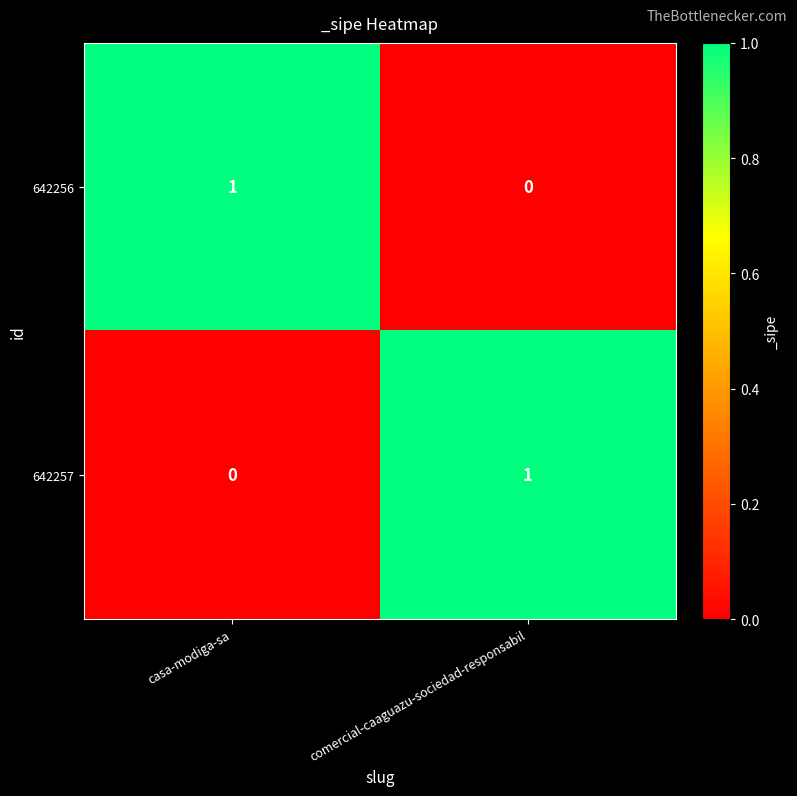

Which category has the lowest value in the 642256 series?

comercial-caaguazu-sociedad-responsabil